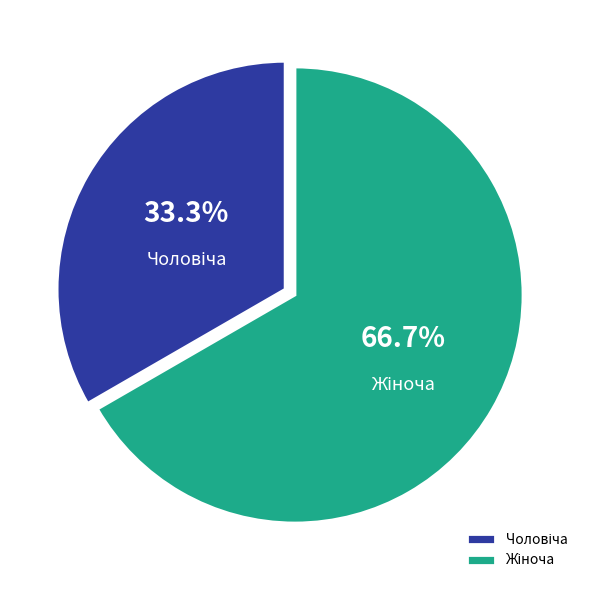

Is there any slice that represents more than half of the pie?

Yes